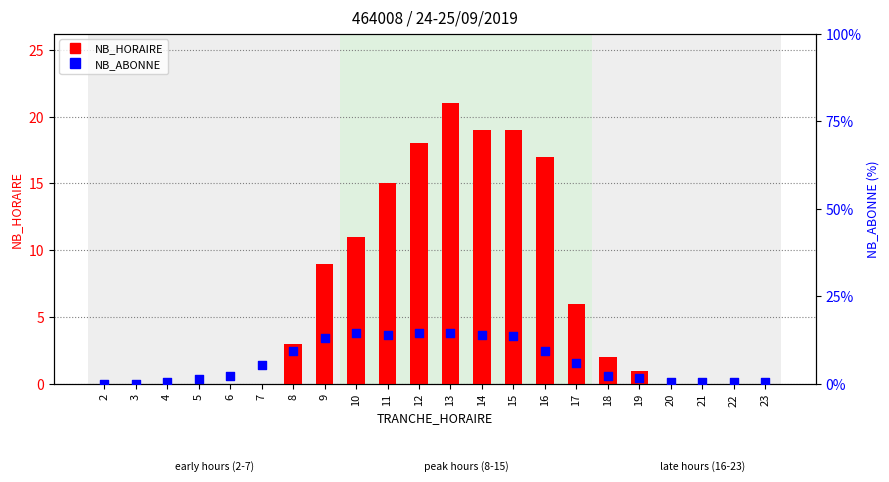

At which category is the sum across all series the highest?

13